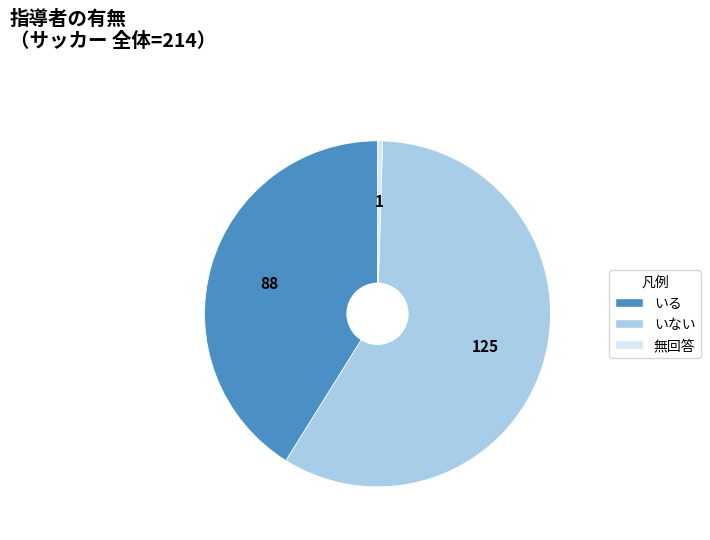

What is the majority slice?

いない